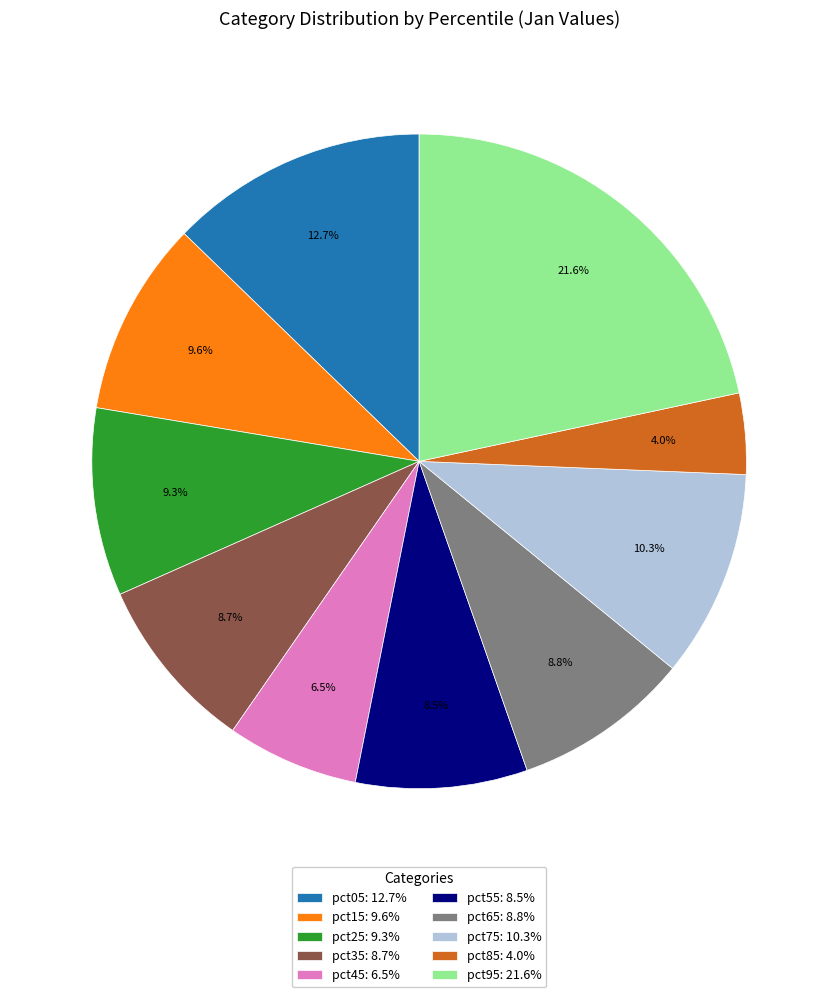

Which has a higher value, pct35 or pct45?

pct35